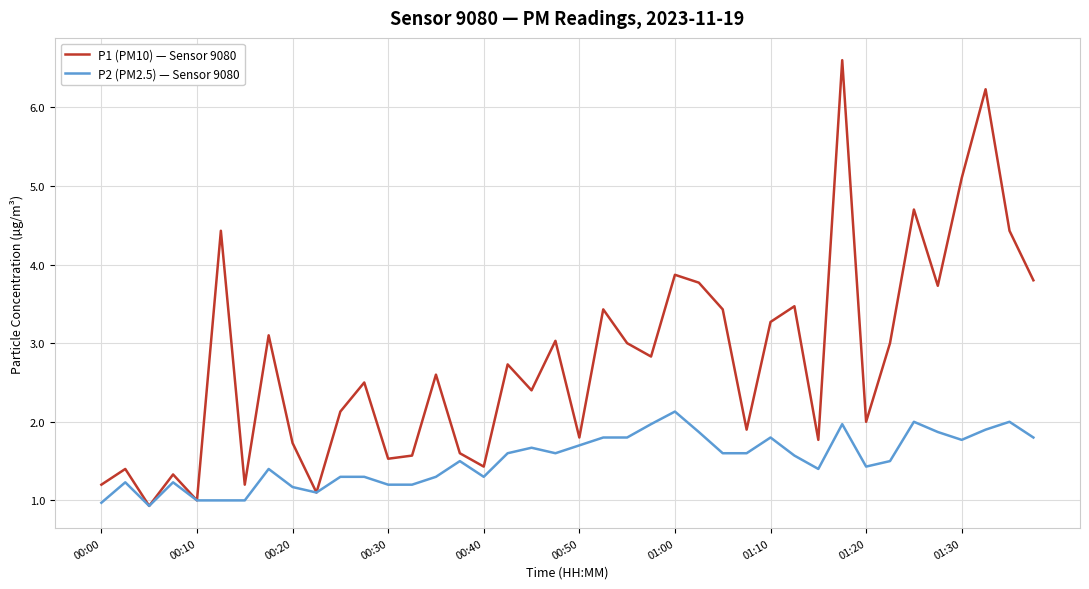

Which series has the widest spread of values?

P1 (PM10) — Sensor 9080